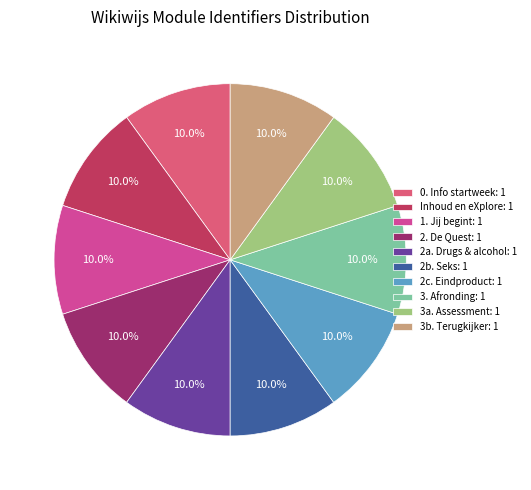

Approximately how many times larger is the value at 2a. Drugs & alcohol: 1 compared to 3b. Terugkijker: 1?

1.0